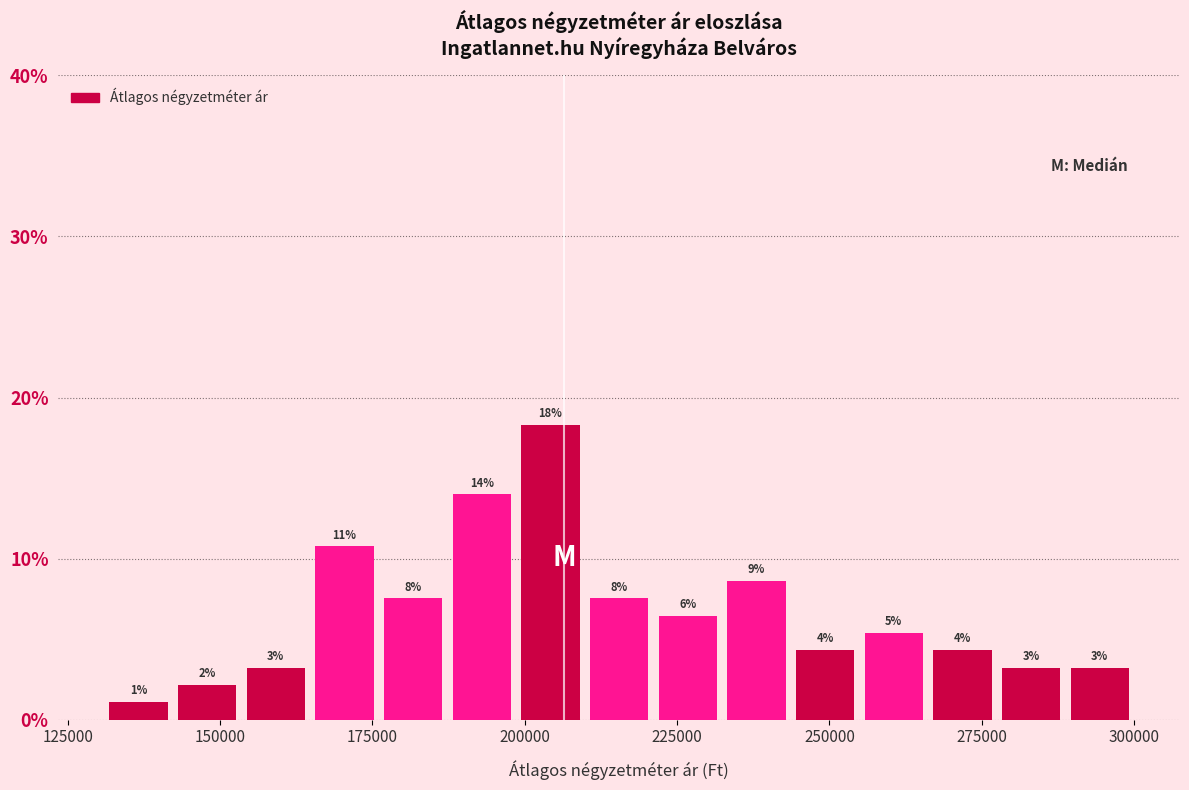

Around what value on the x-axis is the tallest bar? Give the approximate position of its centre, as read against the axis.

205000